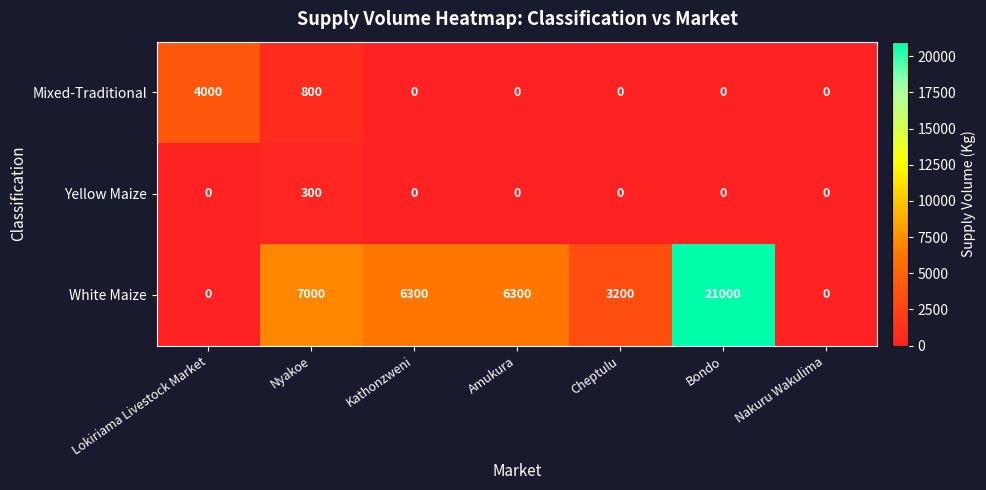

How many categories are shown in the chart?

7